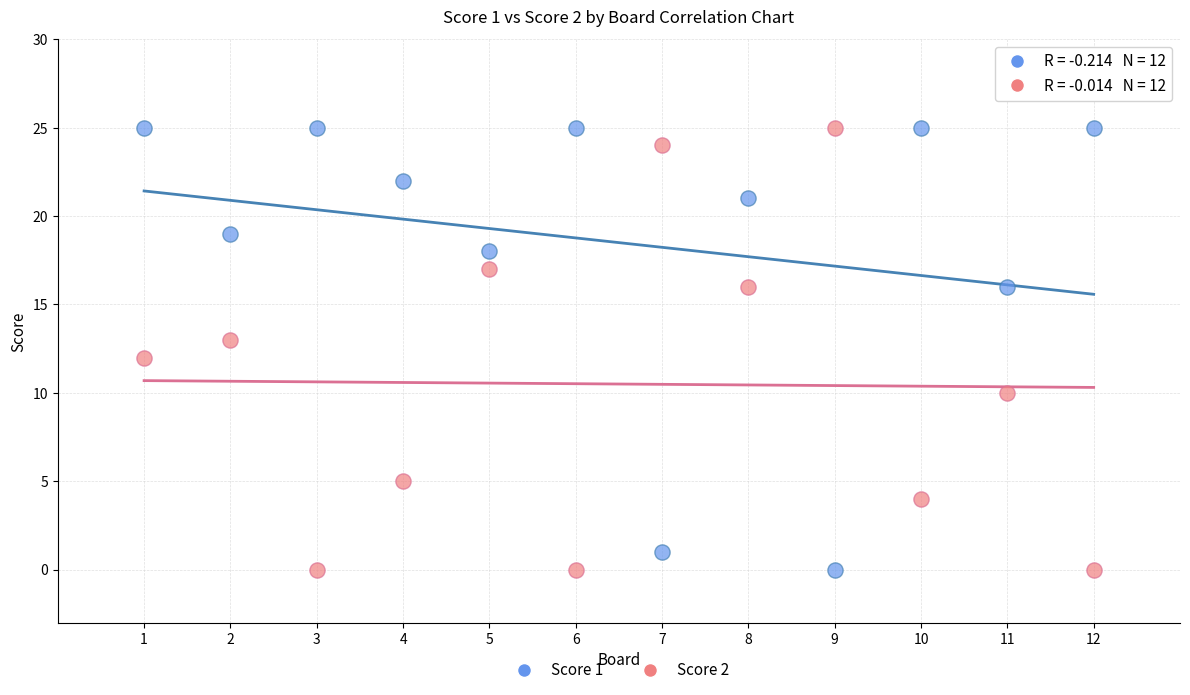

What is the X range (max minus min) for the scatter plot?

11